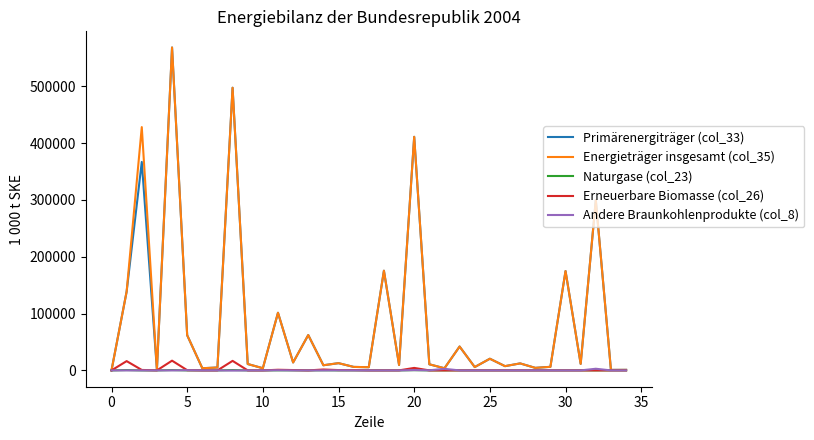

What is the maximum value shown in the chart?

568252.1